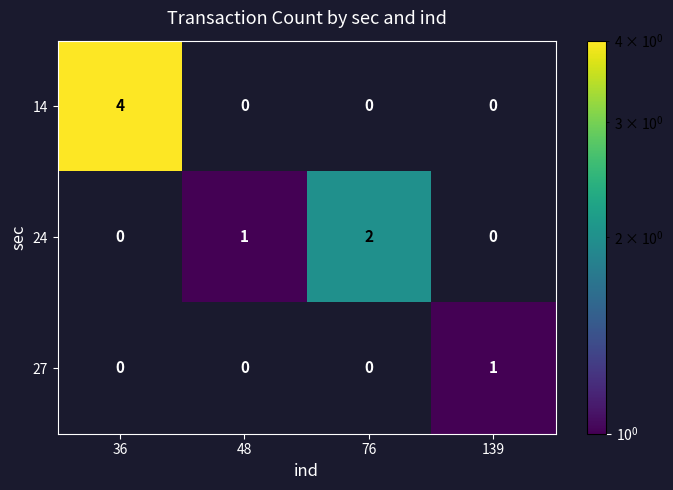

What is the sum of all 24 values?

3